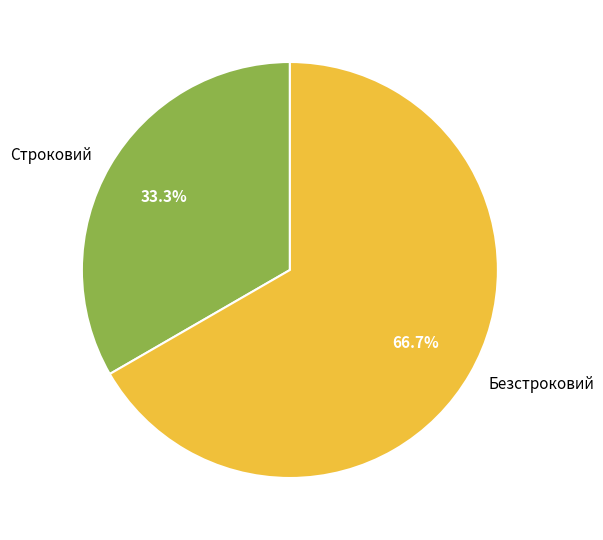

What is the smallest slice in the pie chart?

Строковий